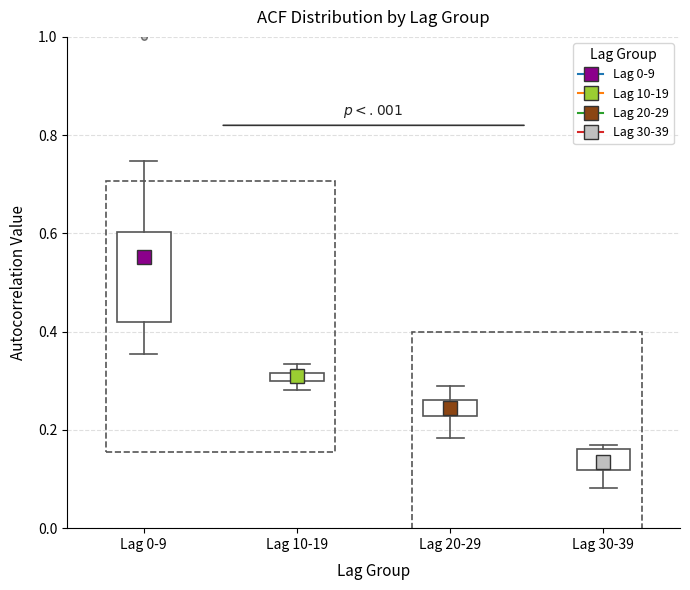

Which box is the tallest, from its lower edge to its upper edge?

Lag 0-9